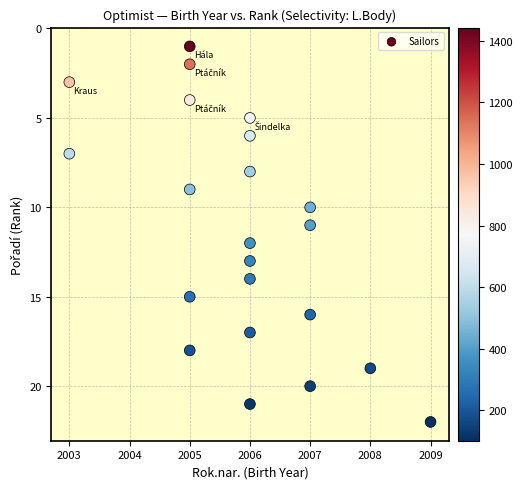

What is the range of Y values (max minus min)?

21